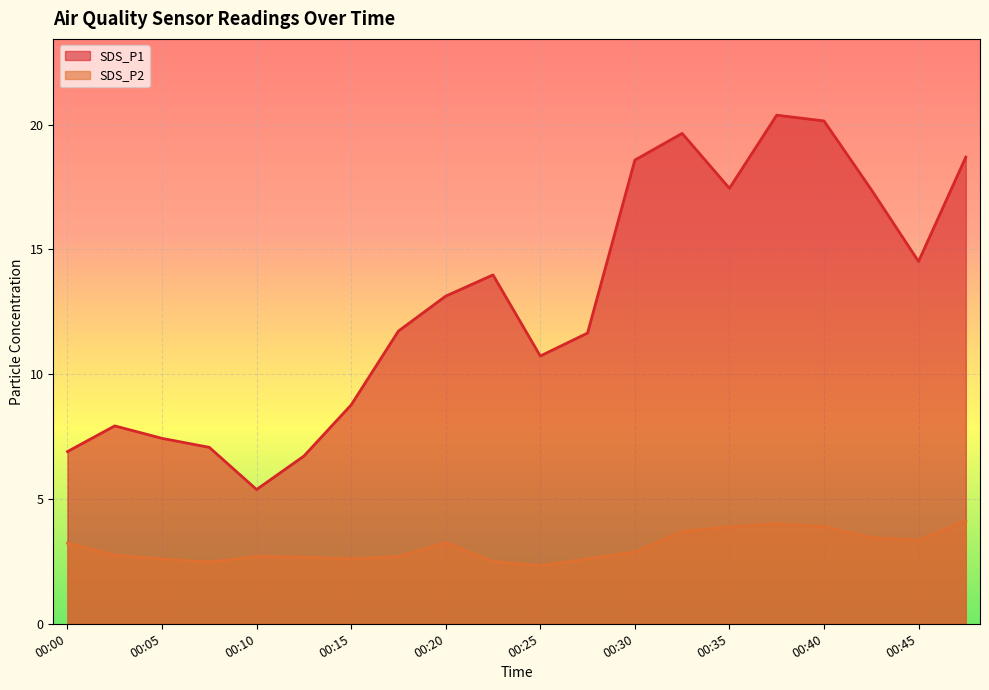

Reading left to right, list all the values displayed in this chart.

SDS_P1: 00:00=6.9	00:02=7.9	00:05=7.4	00:07=7.1	00:10=5.4	00:12=6.7	00:15=8.8	00:17=11.7	00:20=13.1	00:22=14.0	00:25=10.7	00:27=11.7	00:30=18.6	00:32=19.6	00:35=17.4	00:37=20.4	00:40=20.1	00:42=17.4	00:45=14.5	00:47=18.7
SDS_P2: 00:00=3.2	00:02=2.8	00:05=2.6	00:07=2.5	00:10=2.7	00:12=2.7	00:15=2.6	00:17=2.7	00:20=3.2	00:22=2.5	00:25=2.3	00:27=2.6	00:30=2.9	00:32=3.7	00:35=3.9	00:37=4.0	00:40=3.9	00:42=3.5	00:45=3.4	00:47=4.1